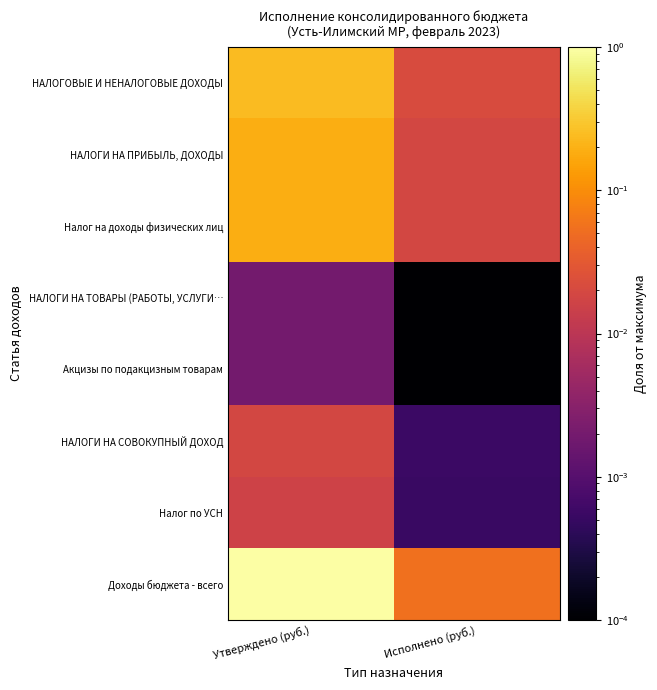

What is the total value across all series at Утверждено (руб.)?

1.7